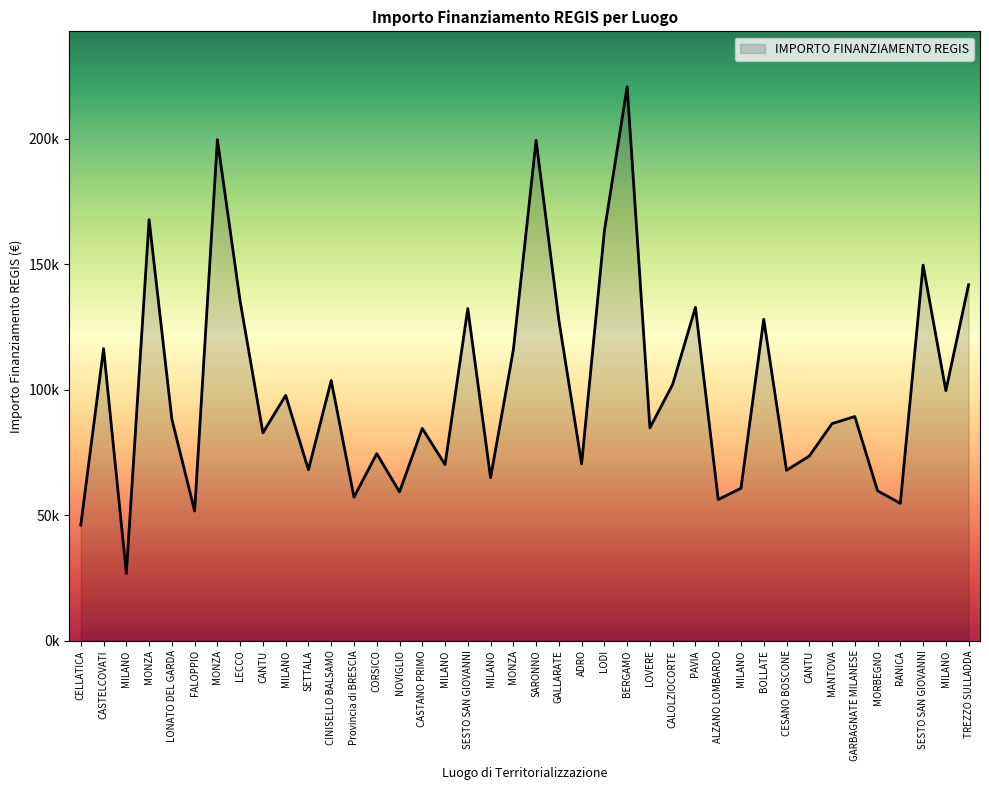

What is the difference between the second highest and second lowest values?

153523.2